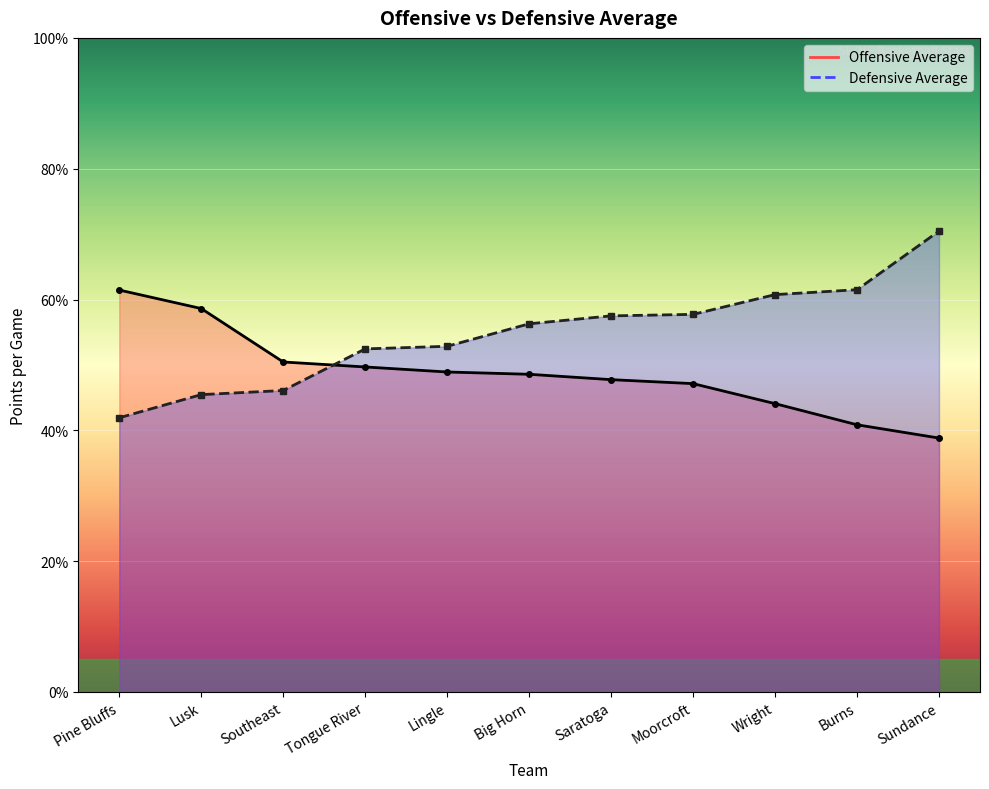

Which category has the highest value in the Defensive Average series?

Sundance